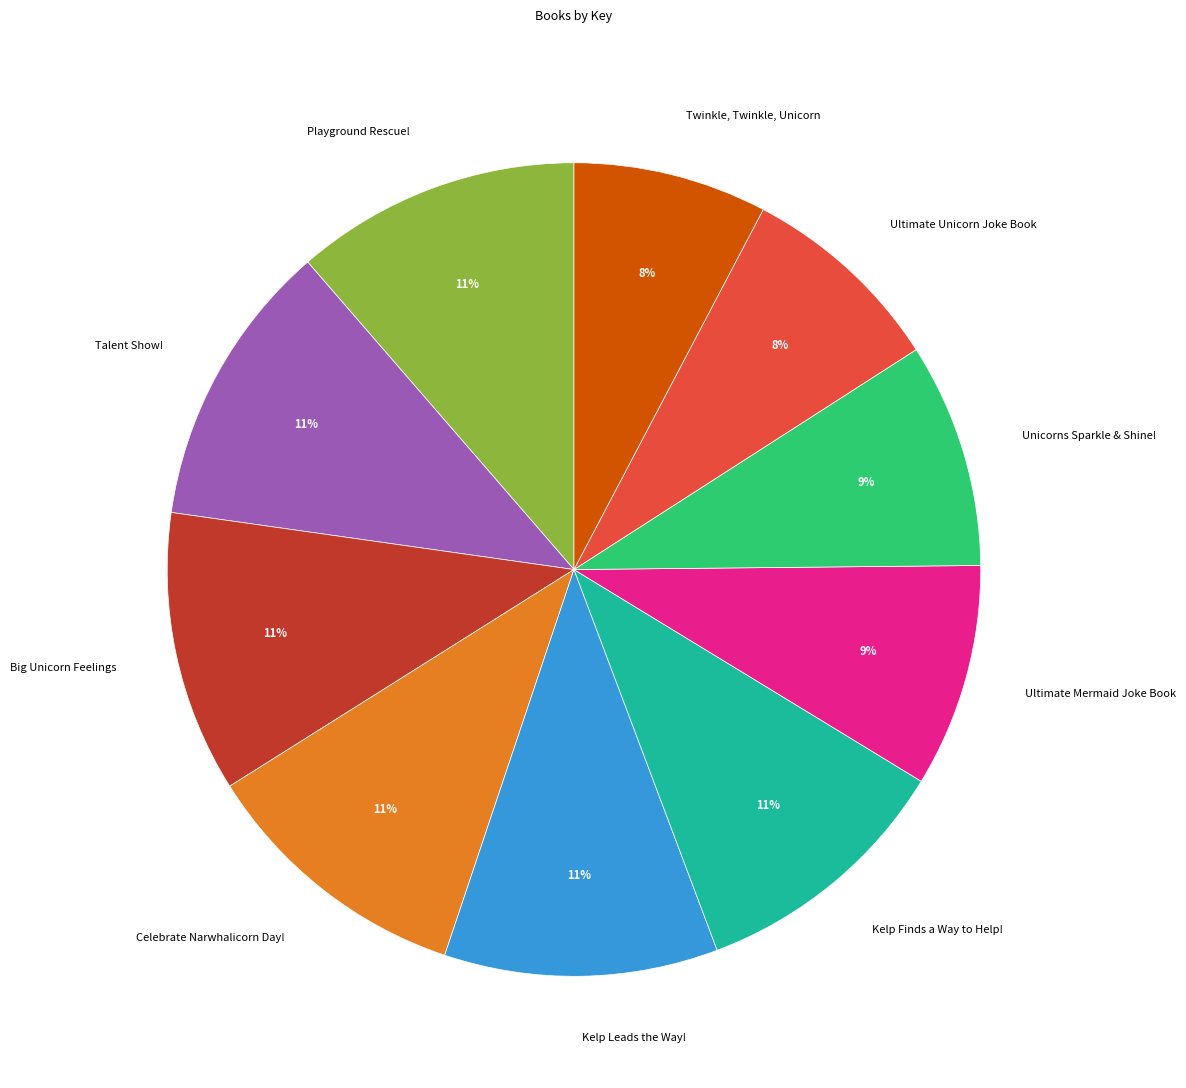

To the nearest percent, what percentage of the pie is Kelp Leads the Way!?

11%